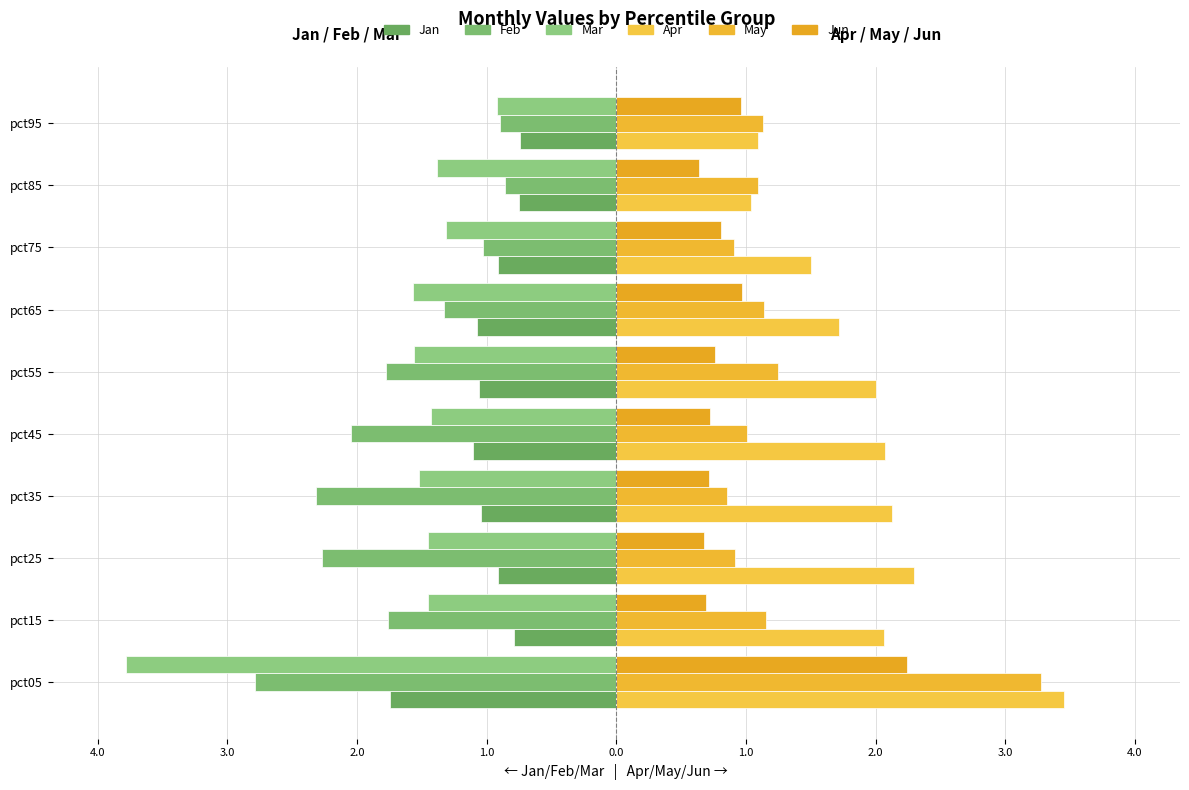

Reading left to right, extract all data points from this chart.

Jan: -1.7	-0.8	-0.9	-1.0	-1.1	-1.1	-1.1	-0.9	-0.8	-0.7
Feb: -2.8	-1.8	-2.3	-2.3	-2.0	-1.8	-1.3	-1.0	-0.9	-0.9
Mar: -3.8	-1.5	-1.4	-1.5	-1.4	-1.6	-1.6	-1.3	-1.4	-0.9
Apr: 3.5	2.1	2.3	2.1	2.1	2.0	1.7	1.5	1.0	1.1
May: 3.3	1.2	0.9	0.9	1.0	1.2	1.1	0.9	1.1	1.1
Jun: 2.2	0.7	0.7	0.7	0.7	0.8	1.0	0.8	0.6	1.0